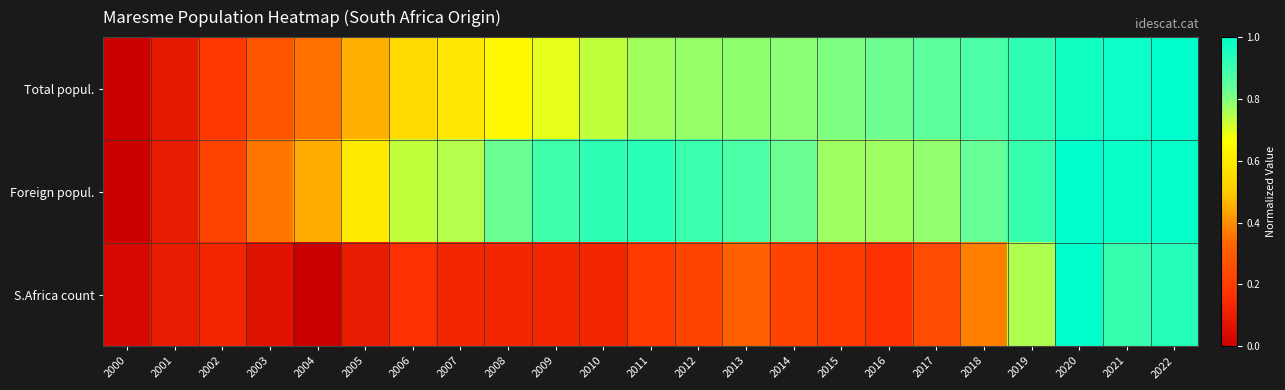

Which series has the widest spread of values?

Total popul.